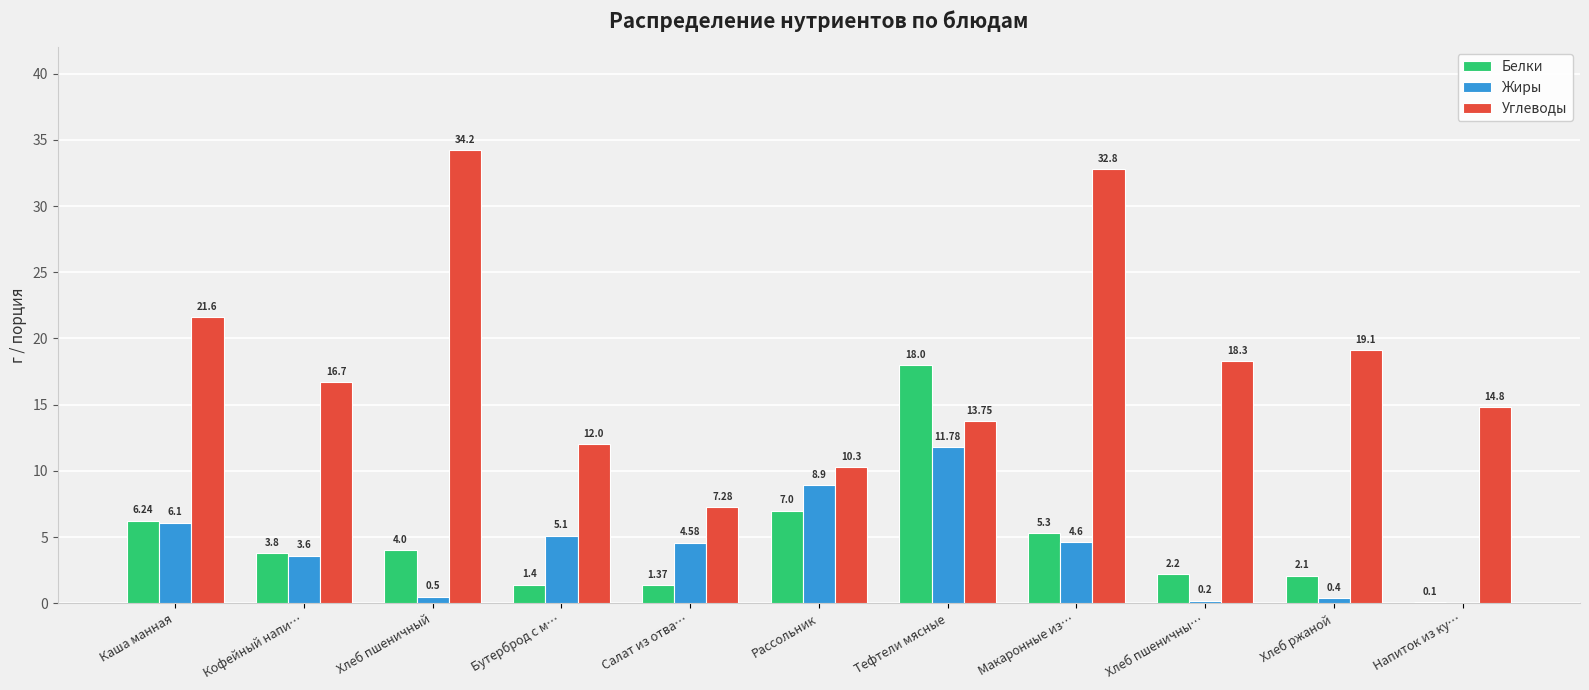

Is the value of Белки at Напиток из ку… greater than the value of Жиры at Хлеб пшеничны…?

No